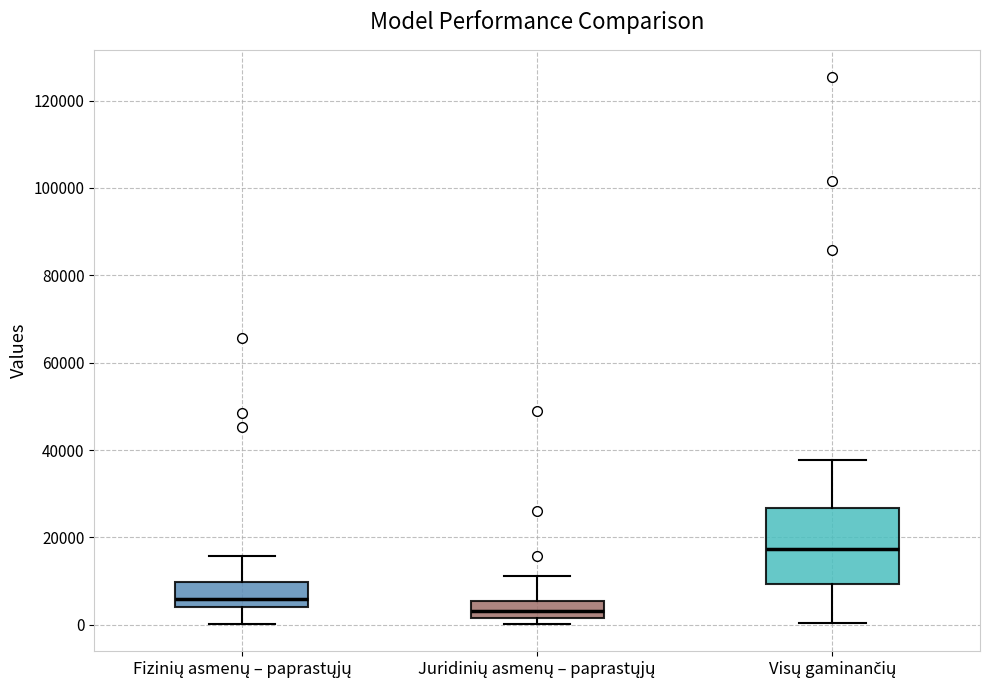

Where is the upper edge of the box for Juridinių asmenų – paprastųjų on the y-axis? The values are not printed on the chart, so give them approximately, as read against the axis.

6000